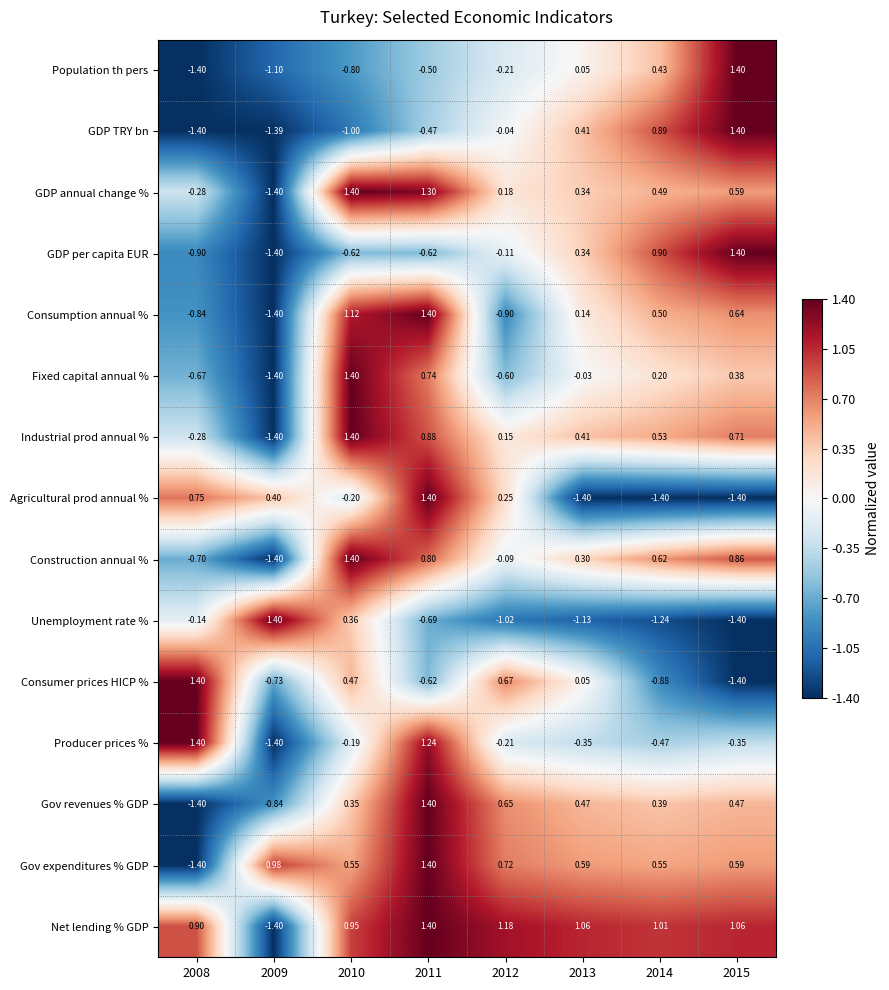

Is the value of GDP TRY bn at 2015 greater than the value of GDP annual change % at 2014?

Yes